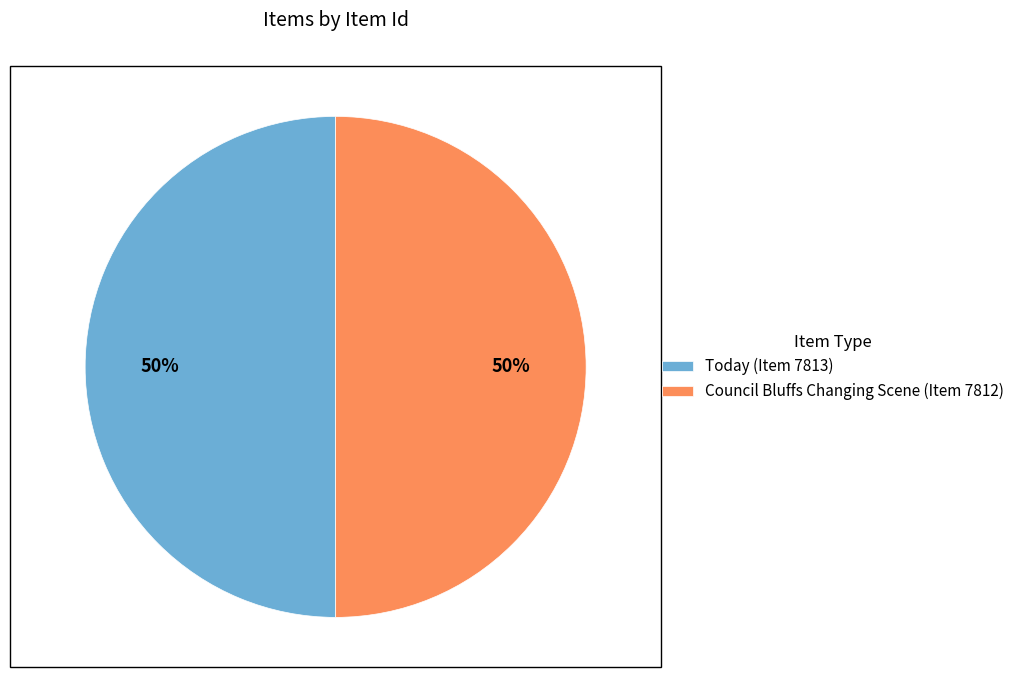

To the nearest percent, what portion does Today (Item 7813) represent?

50%